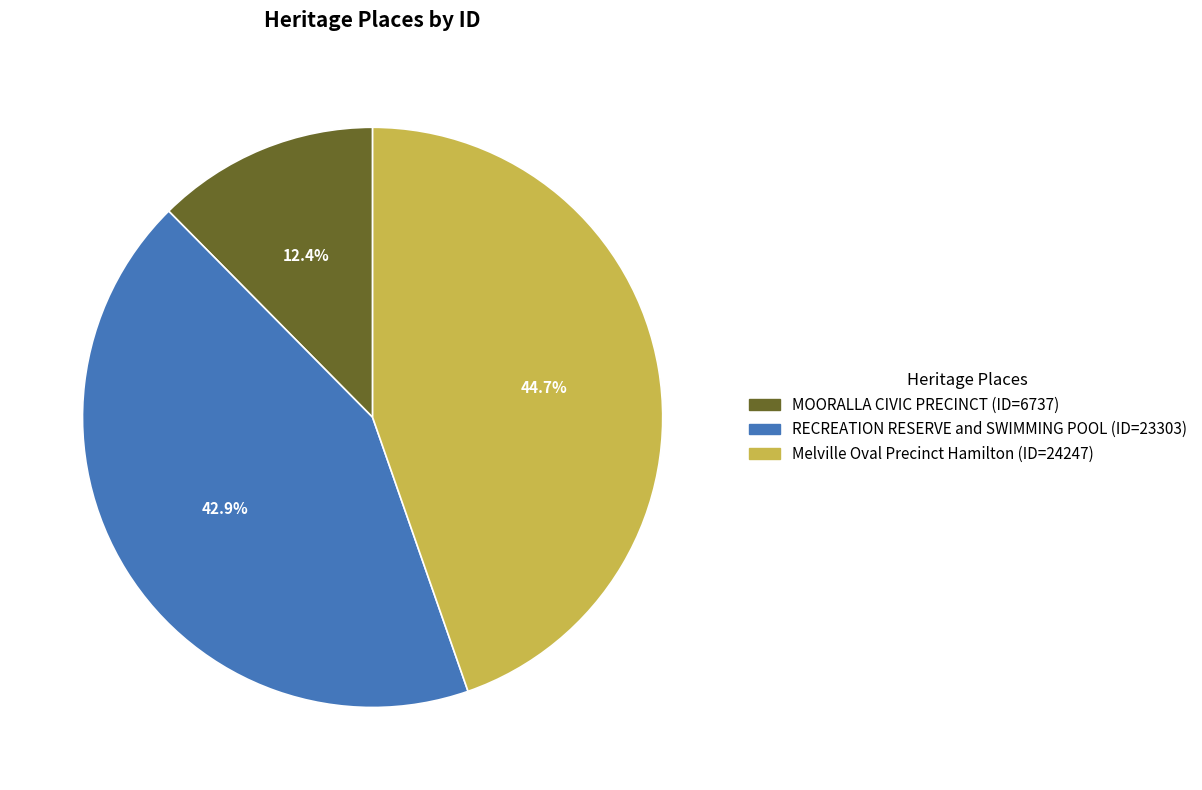

What percentage is the Melville Oval Precinct Hamilton slice, to the nearest percent?

45%